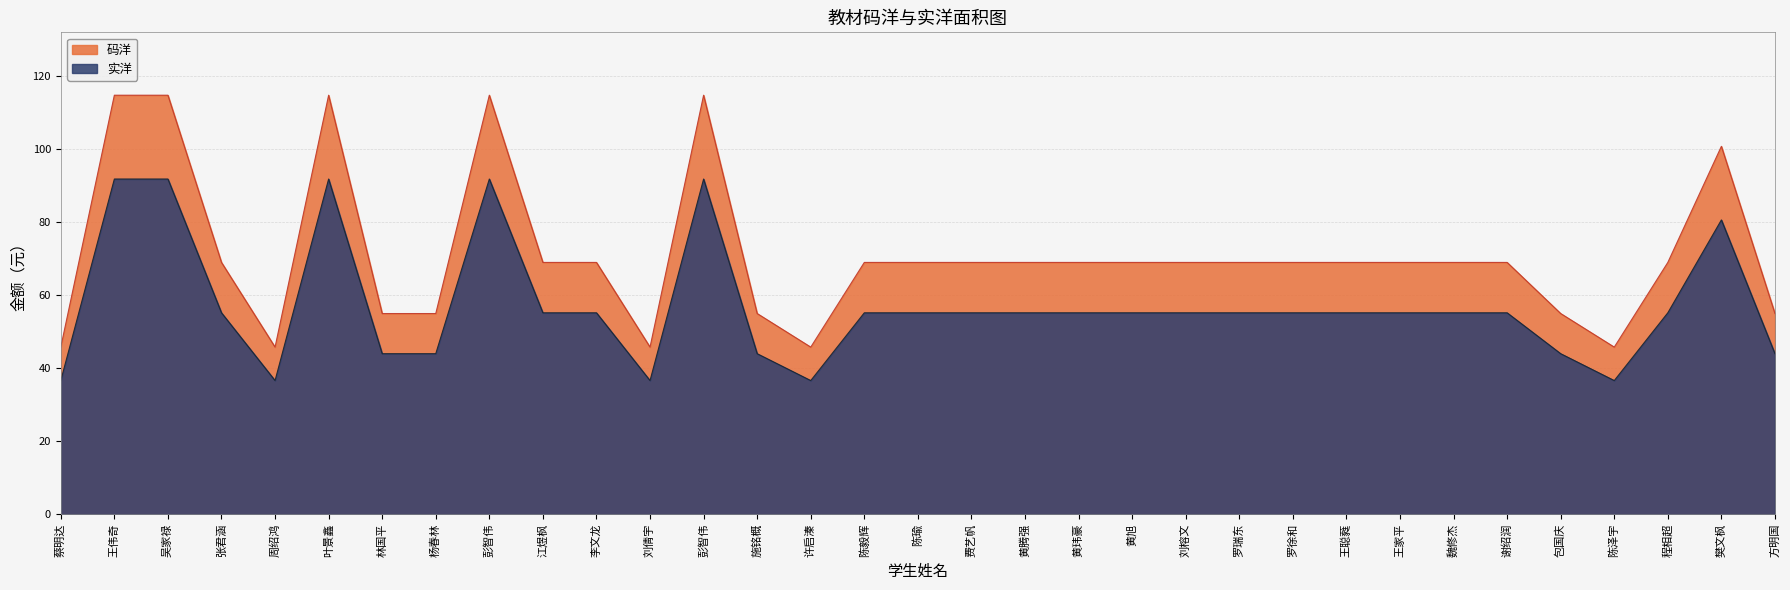

Reading right to left, extract all data points from this chart.

码洋: 55.0	100.8	69.0	45.8	55.0	69.0	69.0	69.0	69.0	69.0	69.0	69.0	69.0	69.0	69.0	69.0	69.0	69.0	45.8	55.0	114.8	45.8	69.0	69.0	114.8	55.0	55.0	114.8	45.8	69.0	114.8	114.8	45.8
实洋: 44.0	80.6	55.2	36.6	44.0	55.2	55.2	55.2	55.2	55.2	55.2	55.2	55.2	55.2	55.2	55.2	55.2	55.2	36.6	44.0	91.8	36.6	55.2	55.2	91.8	44.0	44.0	91.8	36.6	55.2	91.8	91.8	36.6